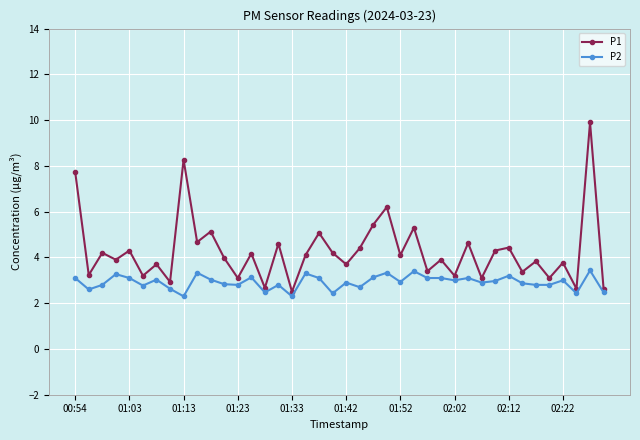

True or false: P2 and P1 intersect in this chart.

False